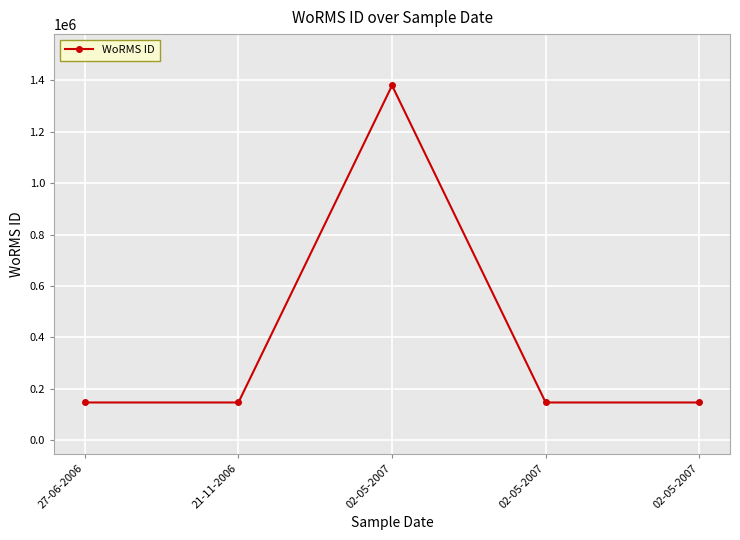

Reading left to right, transcribe all the data shown in this chart.

27-06-2006=146624	21-11-2006=146624	02-05-2007=1380276	02-05-2007=146623	02-05-2007=146623